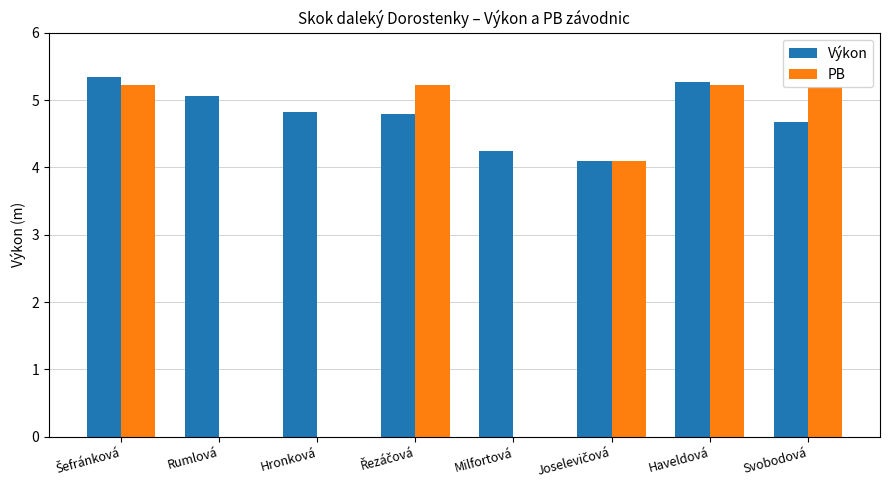

What is the sum of the Výkon values at Hronková and Rumlová?

9.9